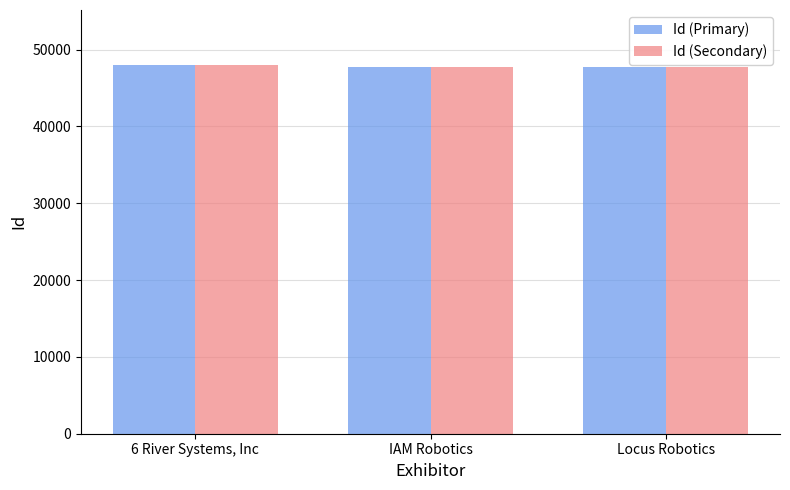

What is the total value across all series at 6 River Systems, Inc?

95936